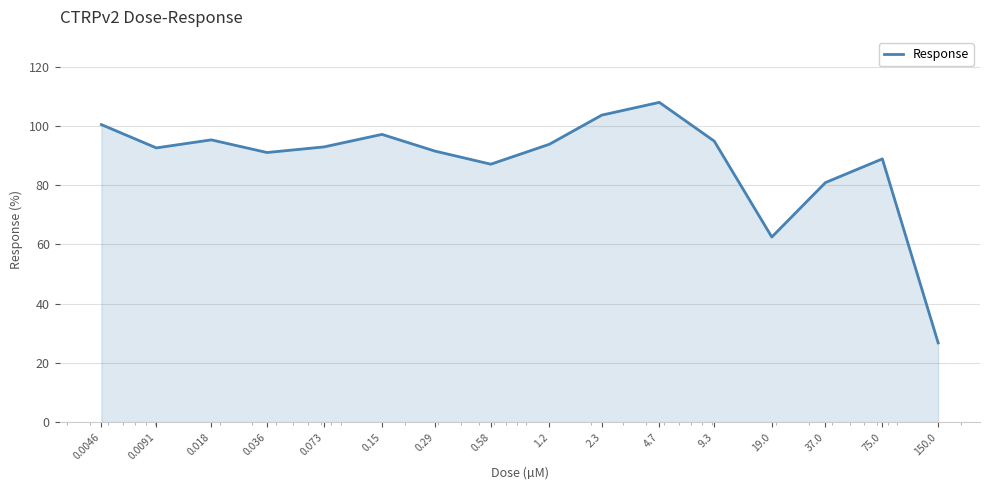

What is the maximum value shown in the chart?

107.9